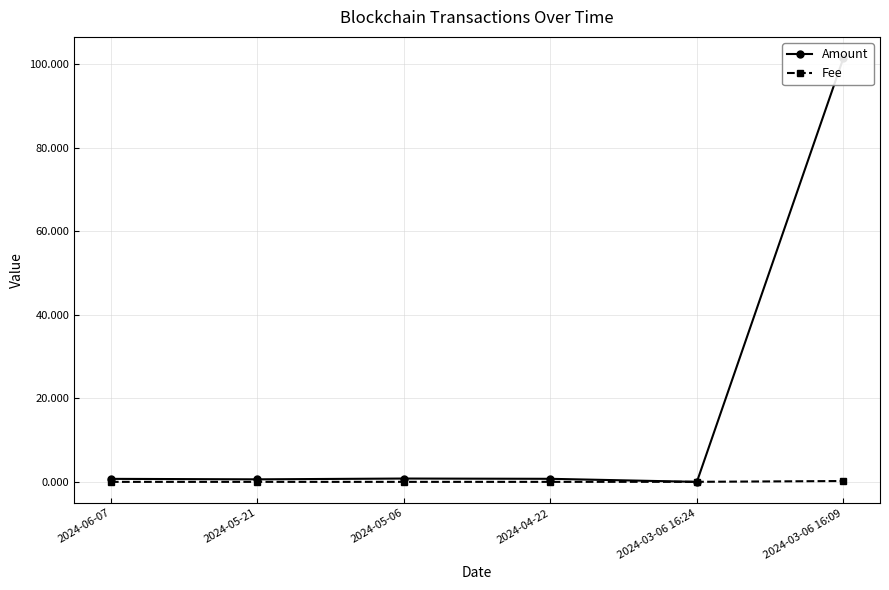

Does the chart have visible grid lines?

Yes